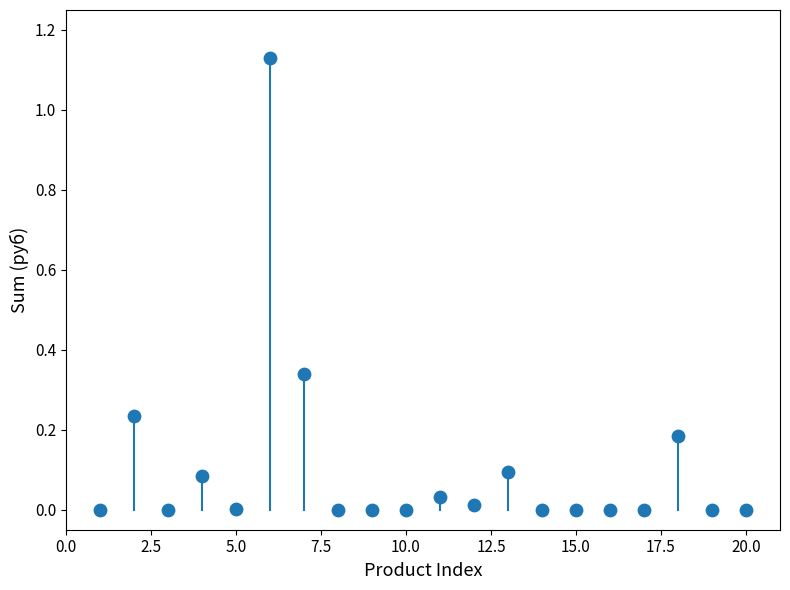

What is the range of X values (max minus min)?

19.0